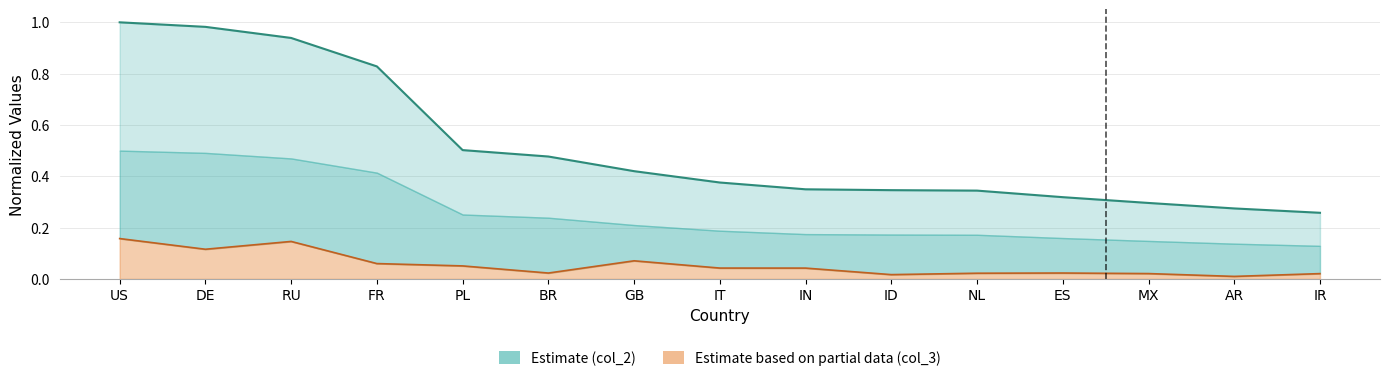

List the labels in order of col_2 value, largest first.

US, DE, RU, FR, PL, BR, GB, IT, IN, ID, NL, ES, MX, AR, IR